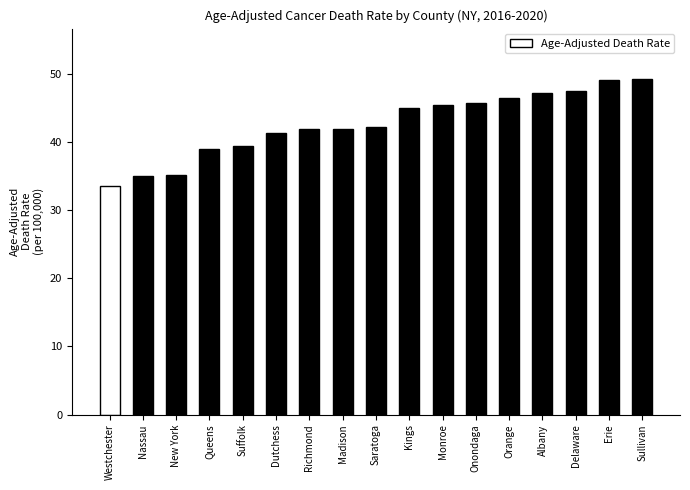

What is the label of the 14th bar from the left?

Albany